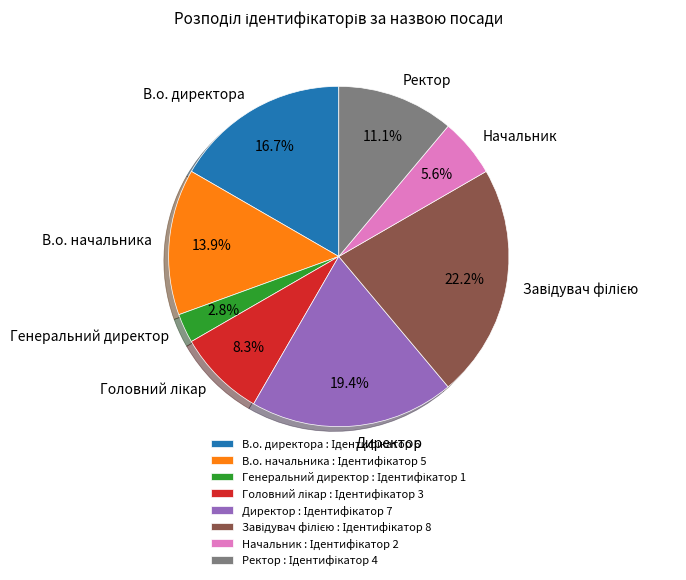

What is the ratio of the value at В.о. директора to the value at Начальник?

3.0